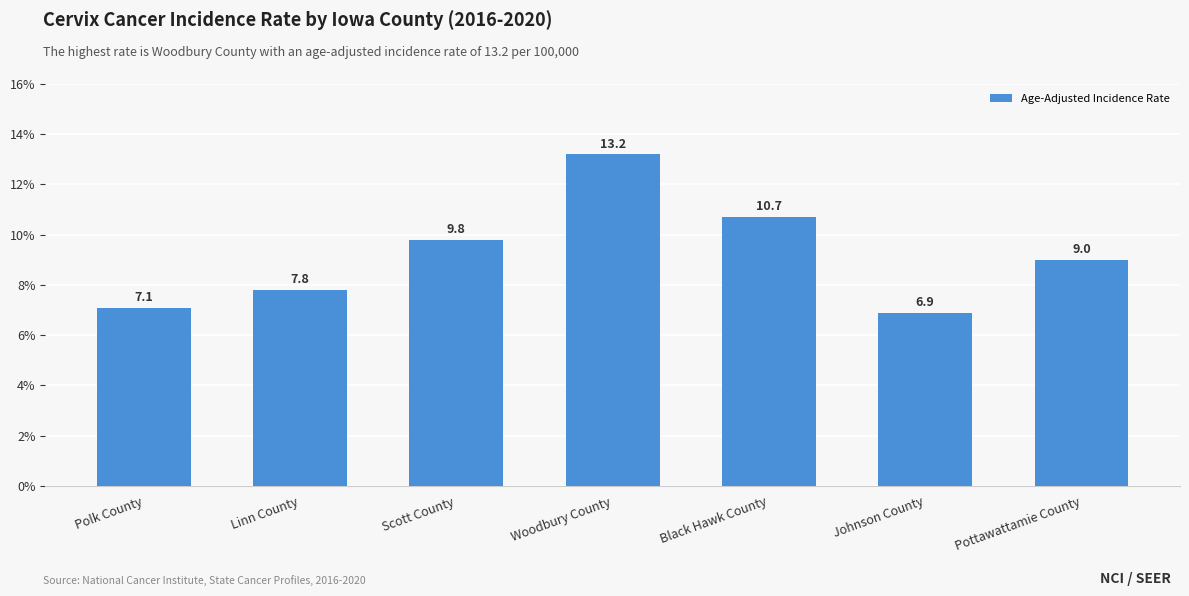

Reading left to right, list all the values displayed in this chart.

Polk County=7.1	Linn County=7.8	Scott County=9.8	Woodbury County=13.2	Black Hawk County=10.7	Johnson County=6.9	Pottawattamie County=9.0